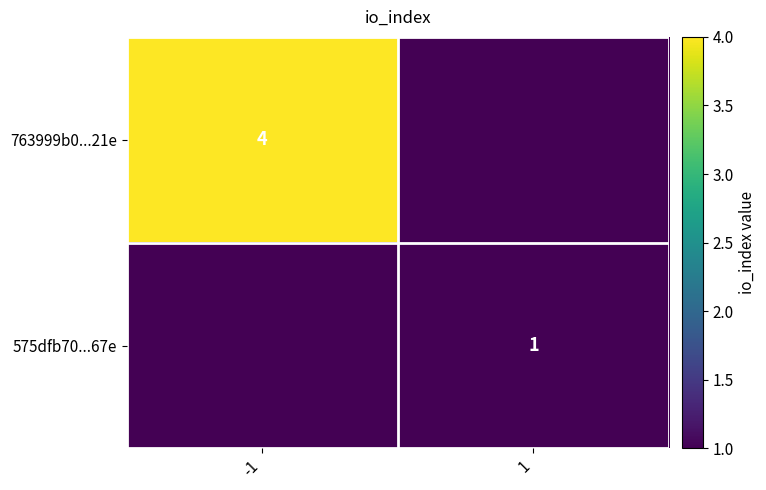

At which category does the chart reach its minimum across all series?

1